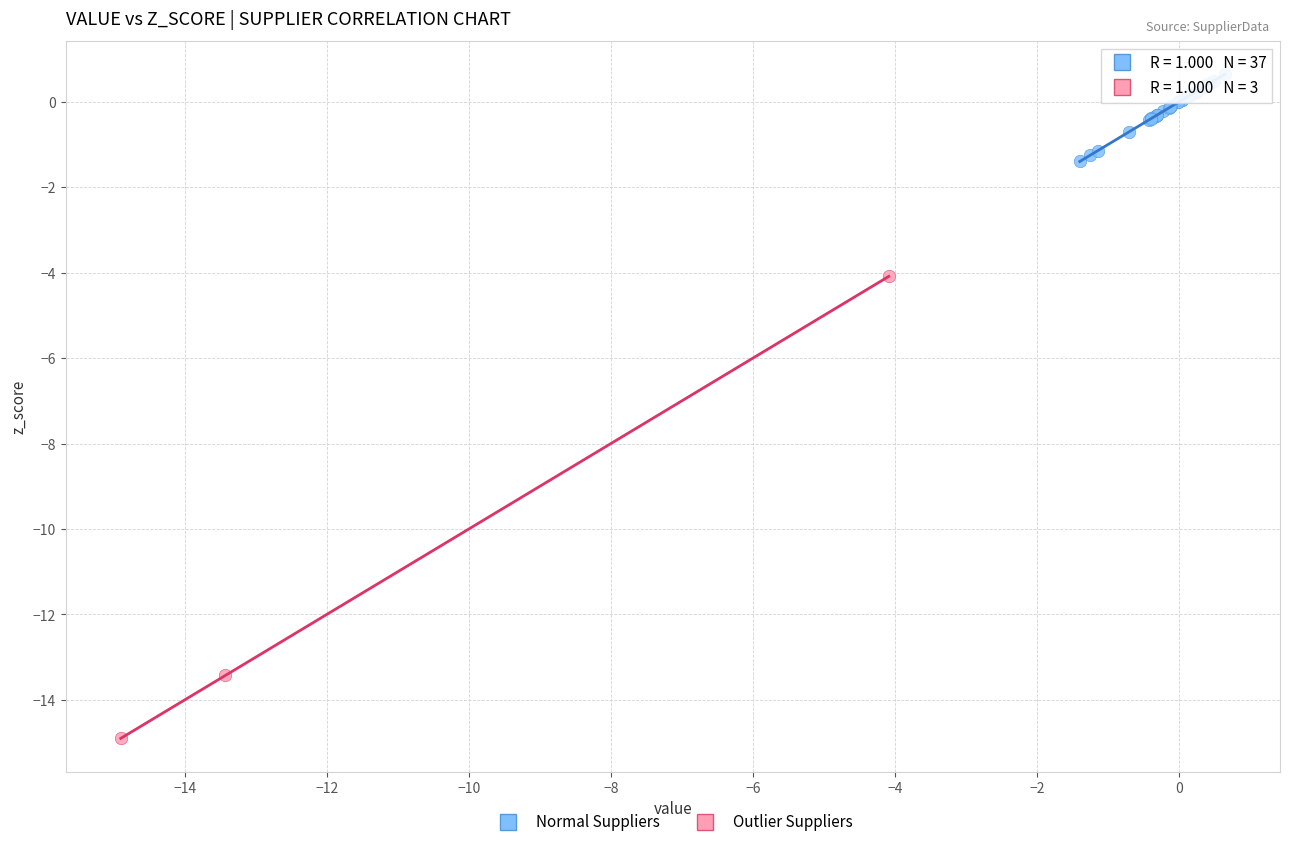

Which series has the largest Y range (max minus min)?

Outlier Suppliers